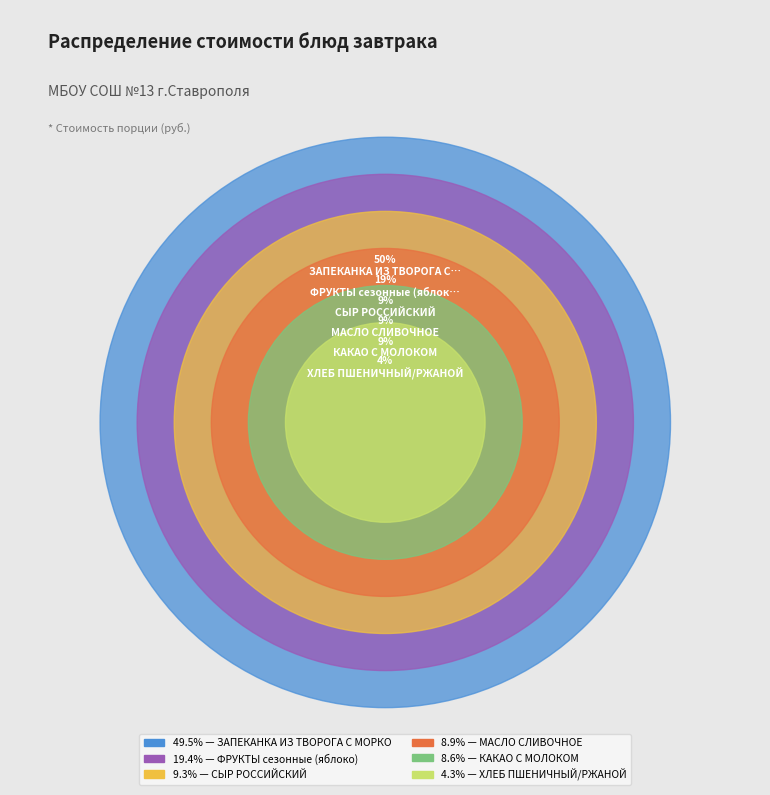

How many segments does this pie chart have?

6